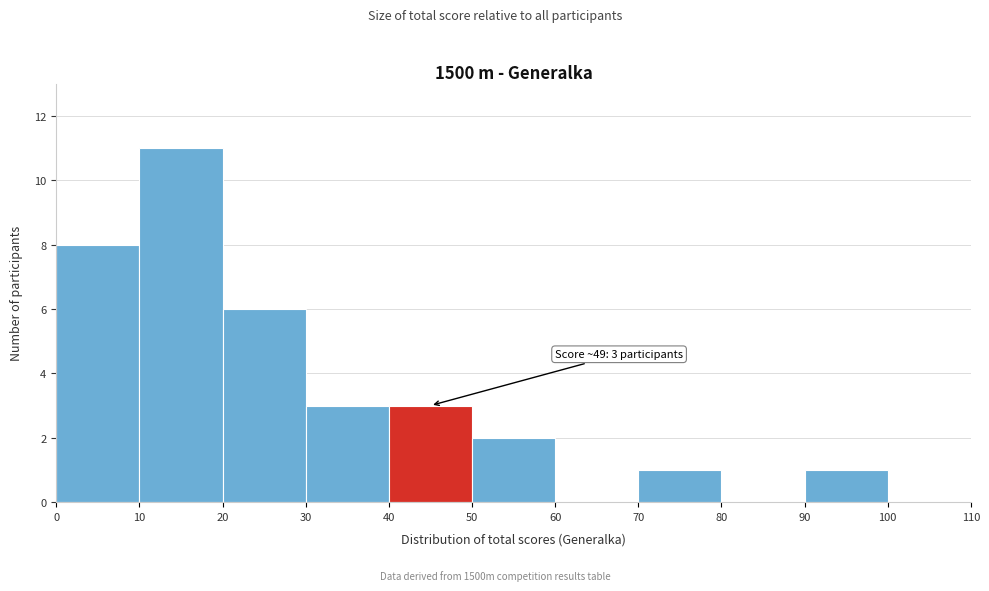

Over which range of the x-axis is the bar tallest?

10 to 20